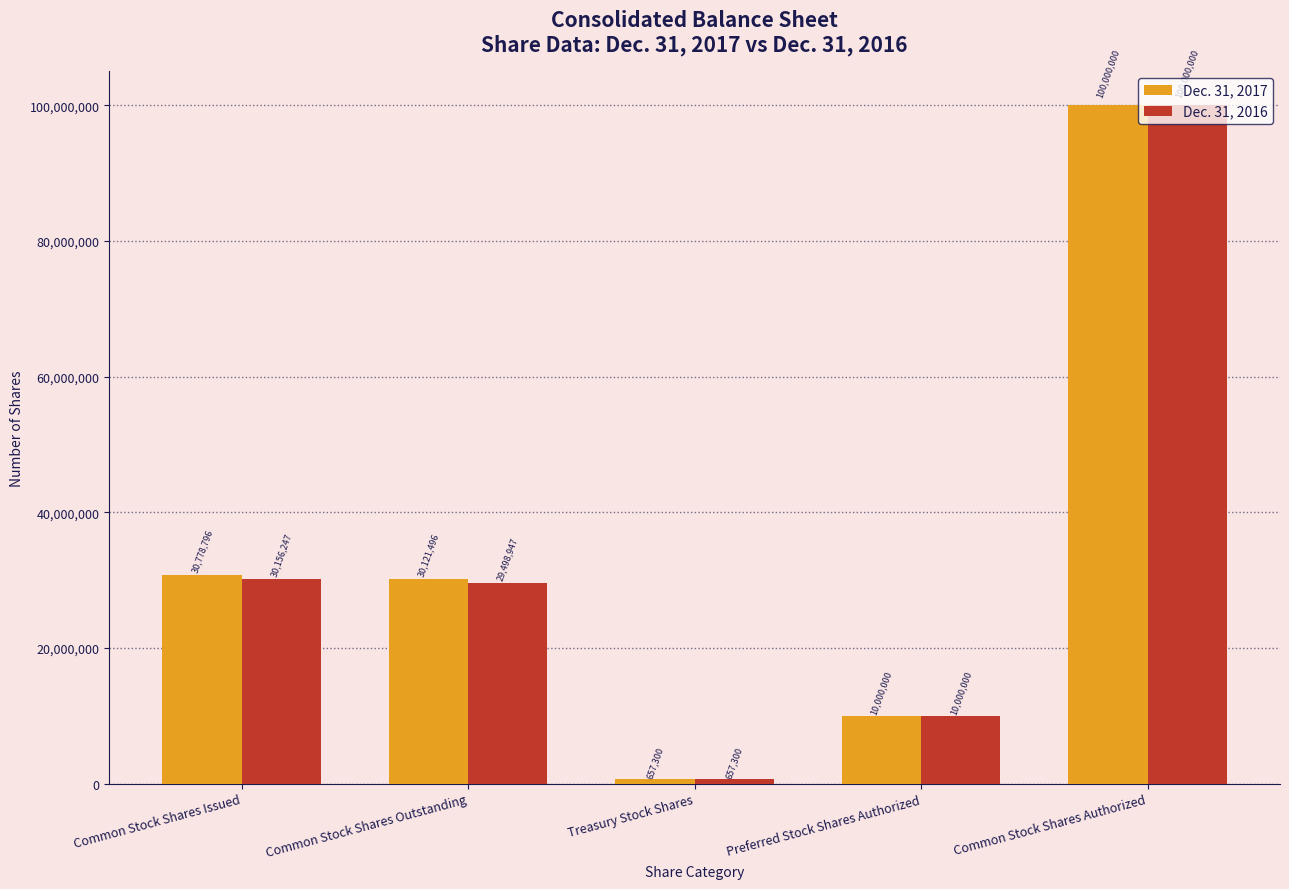

What is the maximum value shown in the chart?

100000000